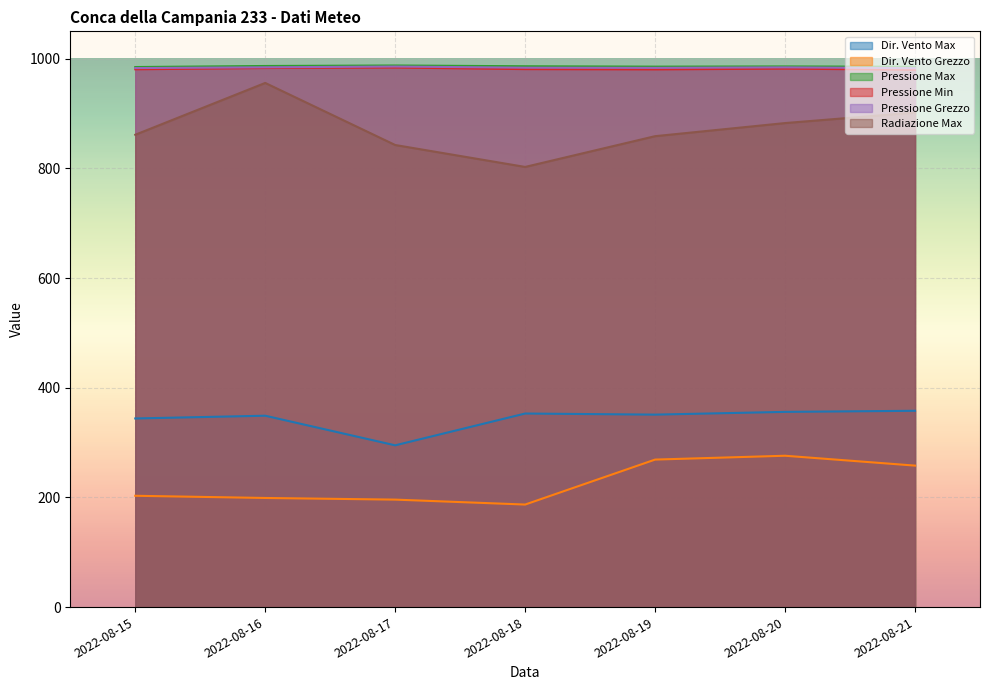

How many data points in Pressione Min are above 981?

4